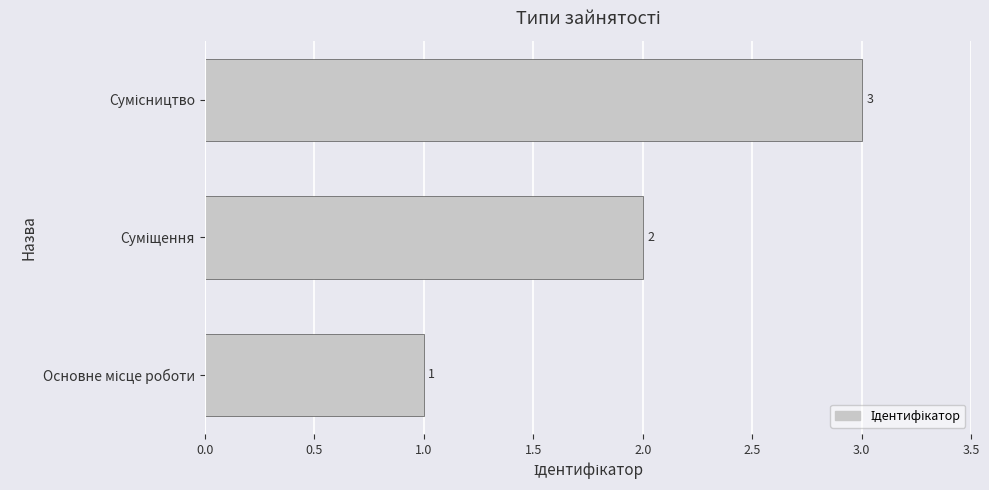

What is the sum of all values?

6